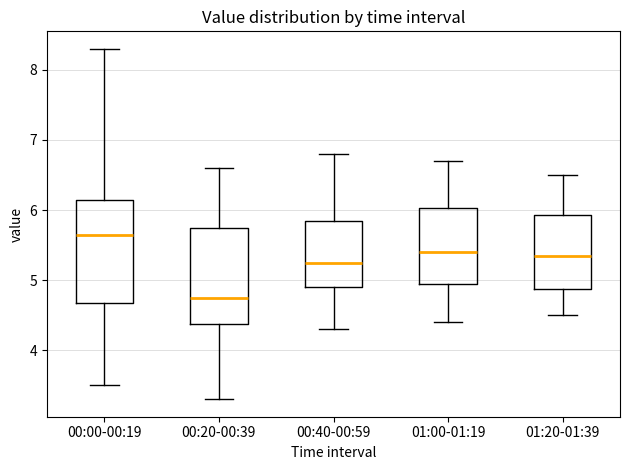

Where does the lower whisker of the box for 01:00-01:19 end on the y-axis? The values are not printed on the chart, so give them approximately, as read against the axis.

4.4